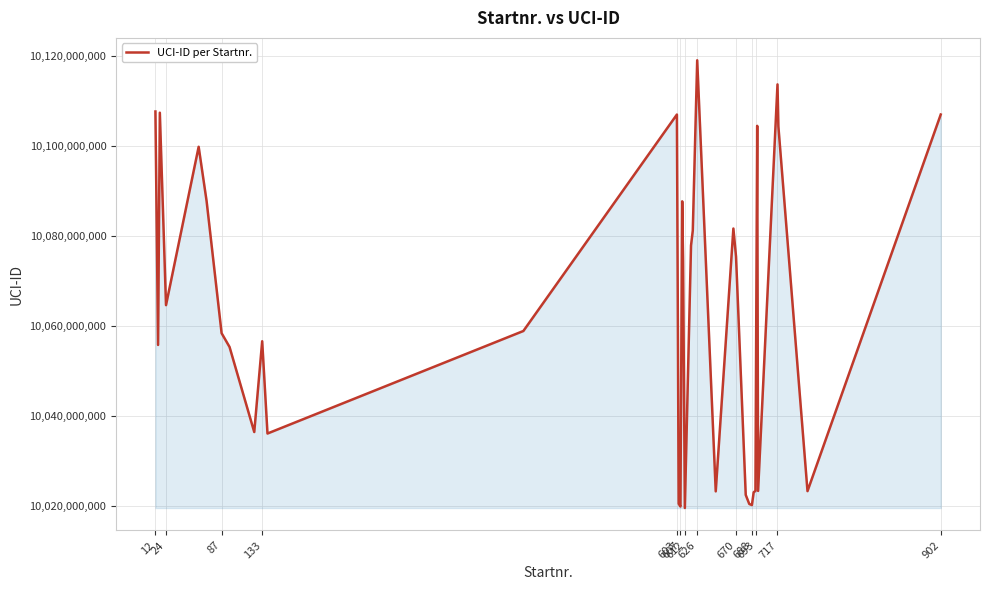

Count the number of categories in the chart.

37